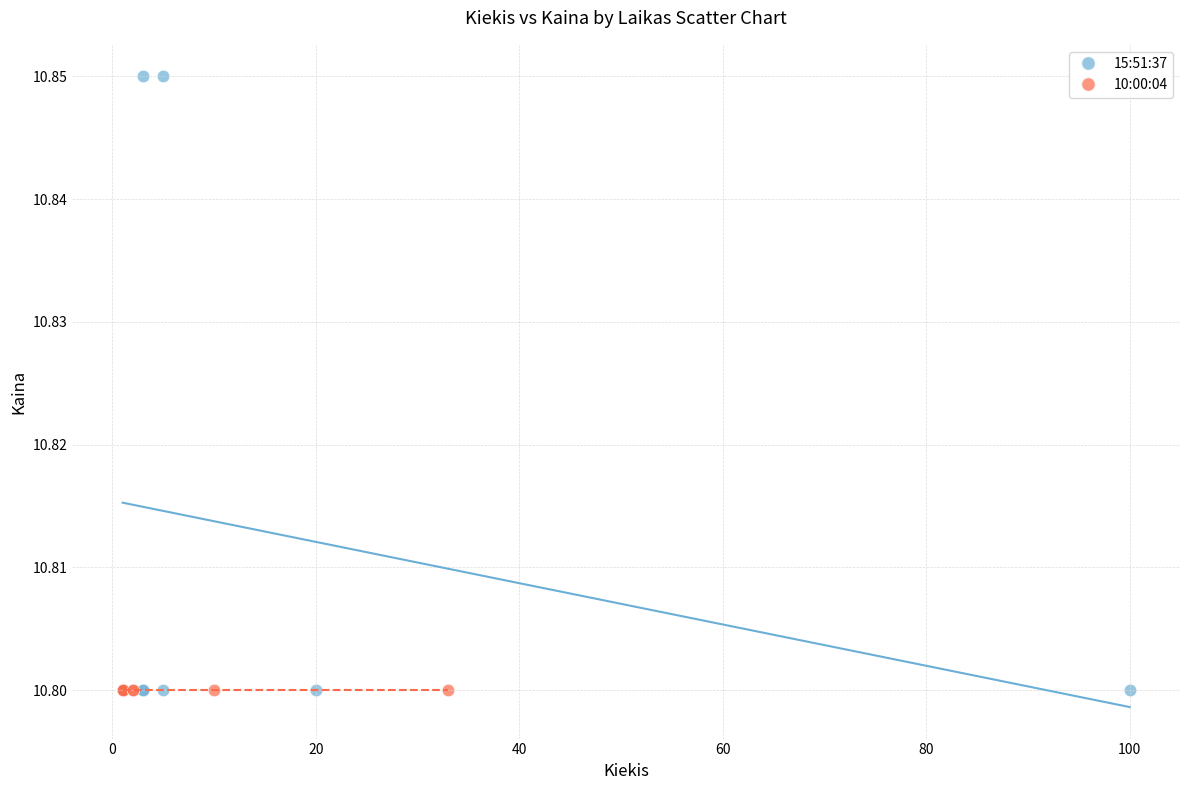

Which series contains the highest Y value?

15:51:37